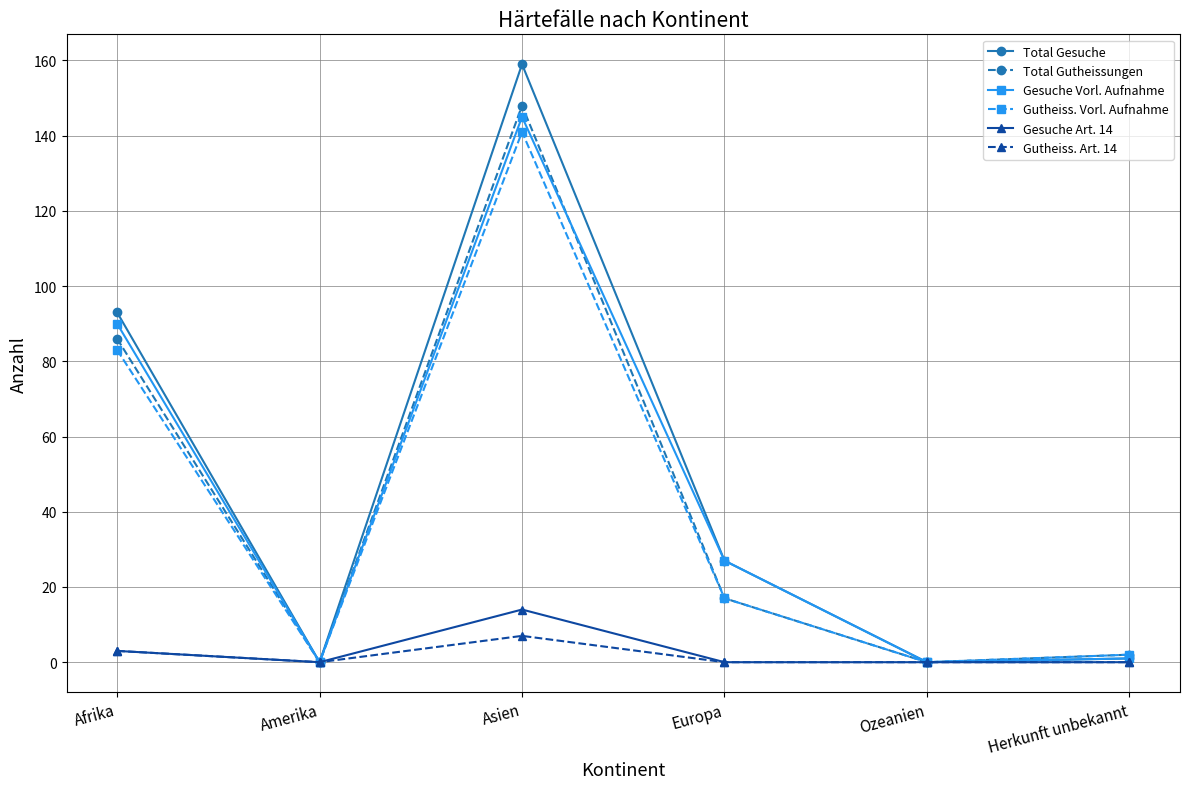

Where is Total Gesuche nearest to the value 79?

Afrika